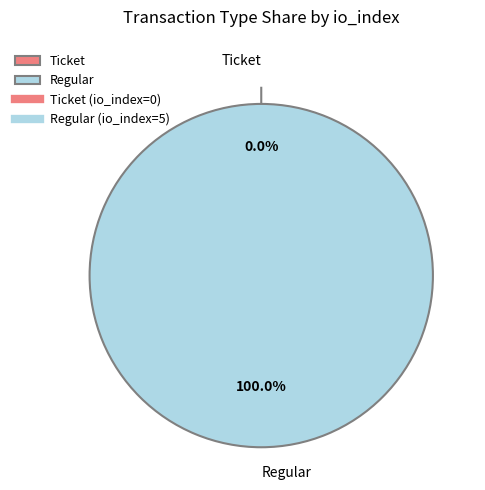

Combined, what portion of the pie is Ticket and Regular?

100.0%